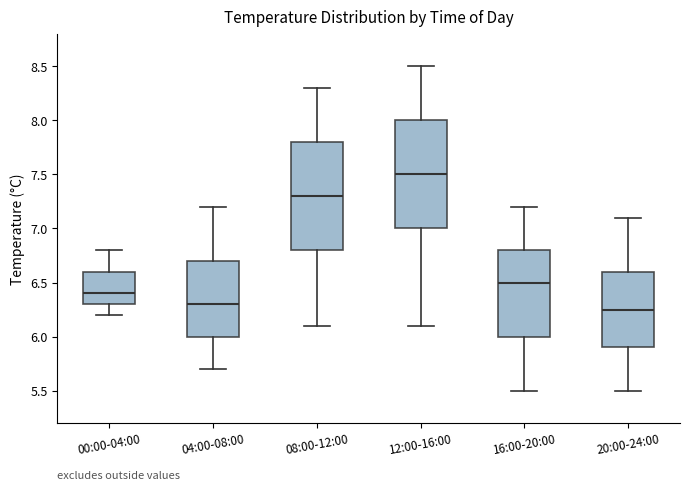

Reading left to right, read every box against the y-axis: the position of its median line, the range the box covers, and the ends of its whiskers. The values are not printed on the chart, so give them approximately, as read against the axis.

00:00-04:00: median 6.40, box 6.30 to 6.60, whiskers 6.20 to 6.80
04:00-08:00: median 6.30, box 6.00 to 6.70, whiskers 5.70 to 7.20
08:00-12:00: median 7.30, box 6.80 to 7.80, whiskers 6.10 to 8.30
12:00-16:00: median 7.50, box 7.00 to 8.00, whiskers 6.10 to 8.50
16:00-20:00: median 6.50, box 6.00 to 6.80, whiskers 5.50 to 7.20
20:00-24:00: median 6.25, box 5.90 to 6.60, whiskers 5.50 to 7.10